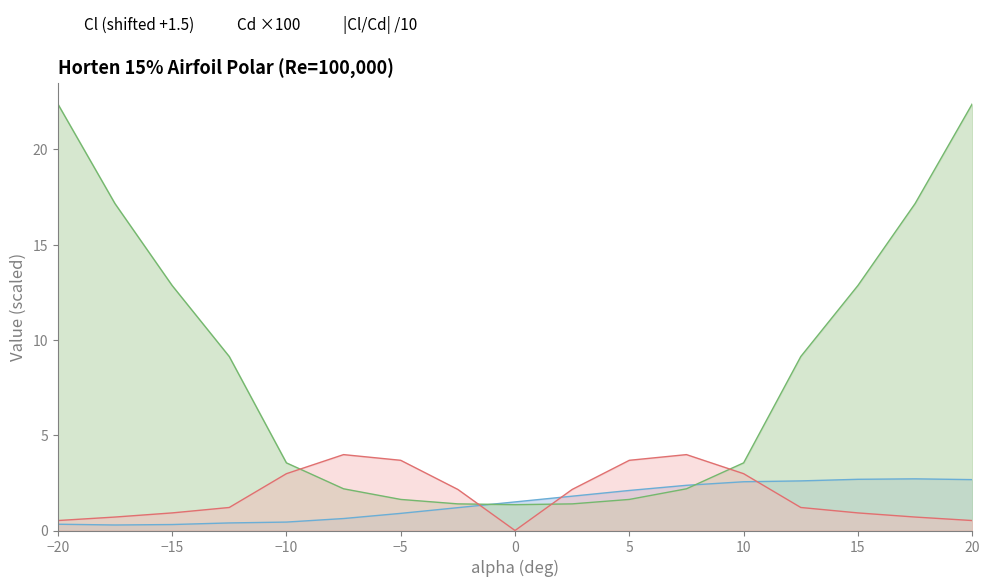

The value of Cl at -17.5 is 0.3. True or false?

True